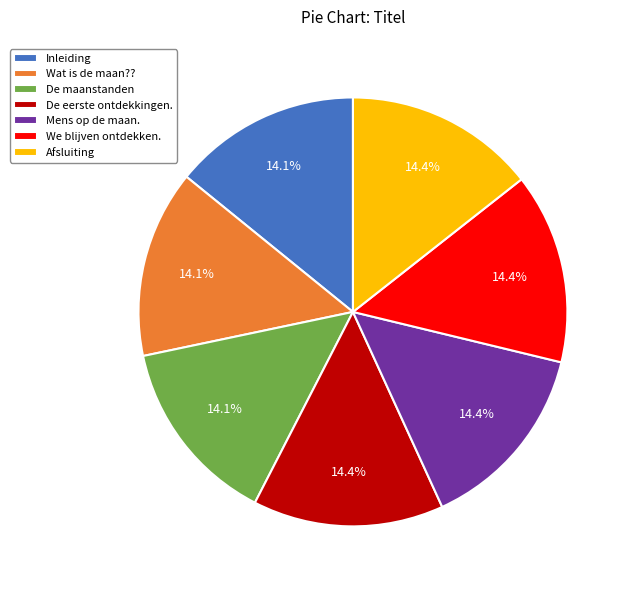

Approximately how many times larger is the value at Mens op de maan. compared to De maanstanden?

1.0